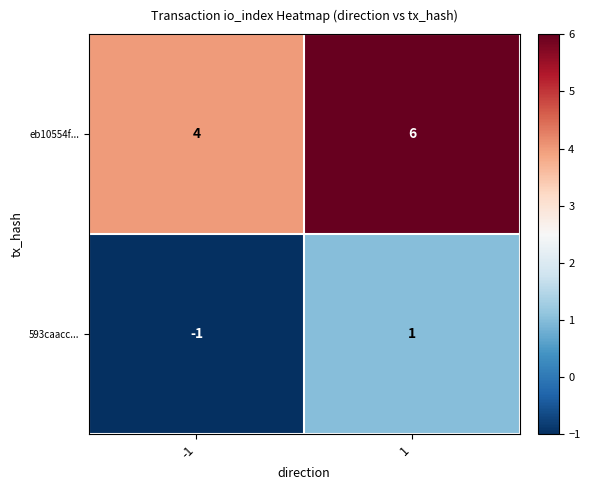

What is the difference between the highest and lowest values at -1?

5